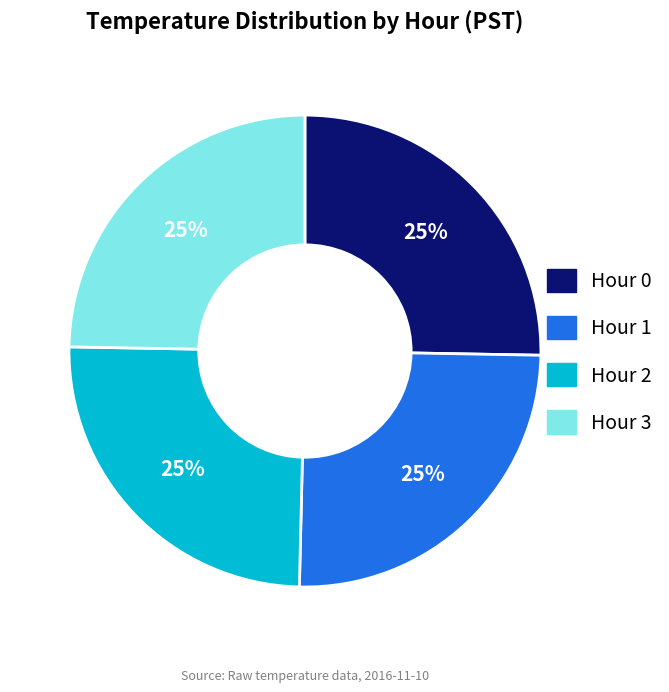

How many slices are in this pie chart?

4